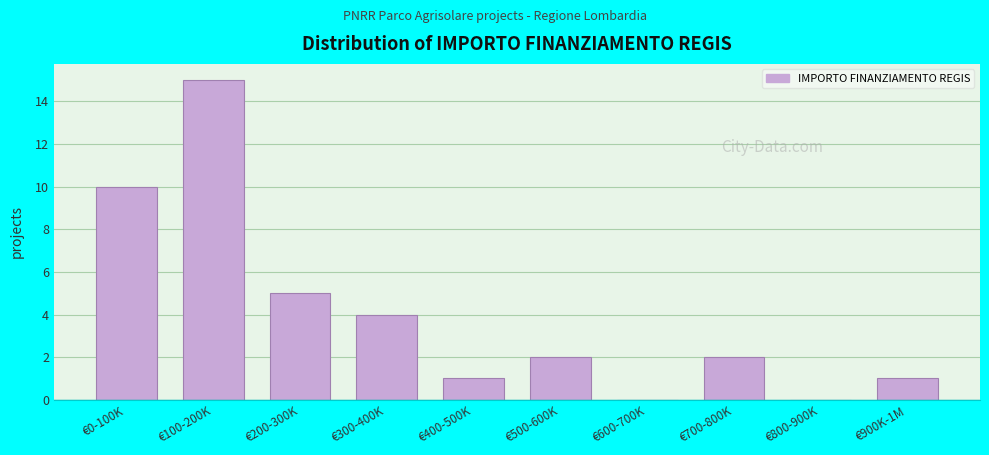

Reading left to right, extract all data points from this chart.

€0-100K=10	€100-200K=15	€200-300K=5	€300-400K=4	€400-500K=1	€500-600K=2	€600-700K=0	€700-800K=2	€800-900K=0	€900K-1M=1